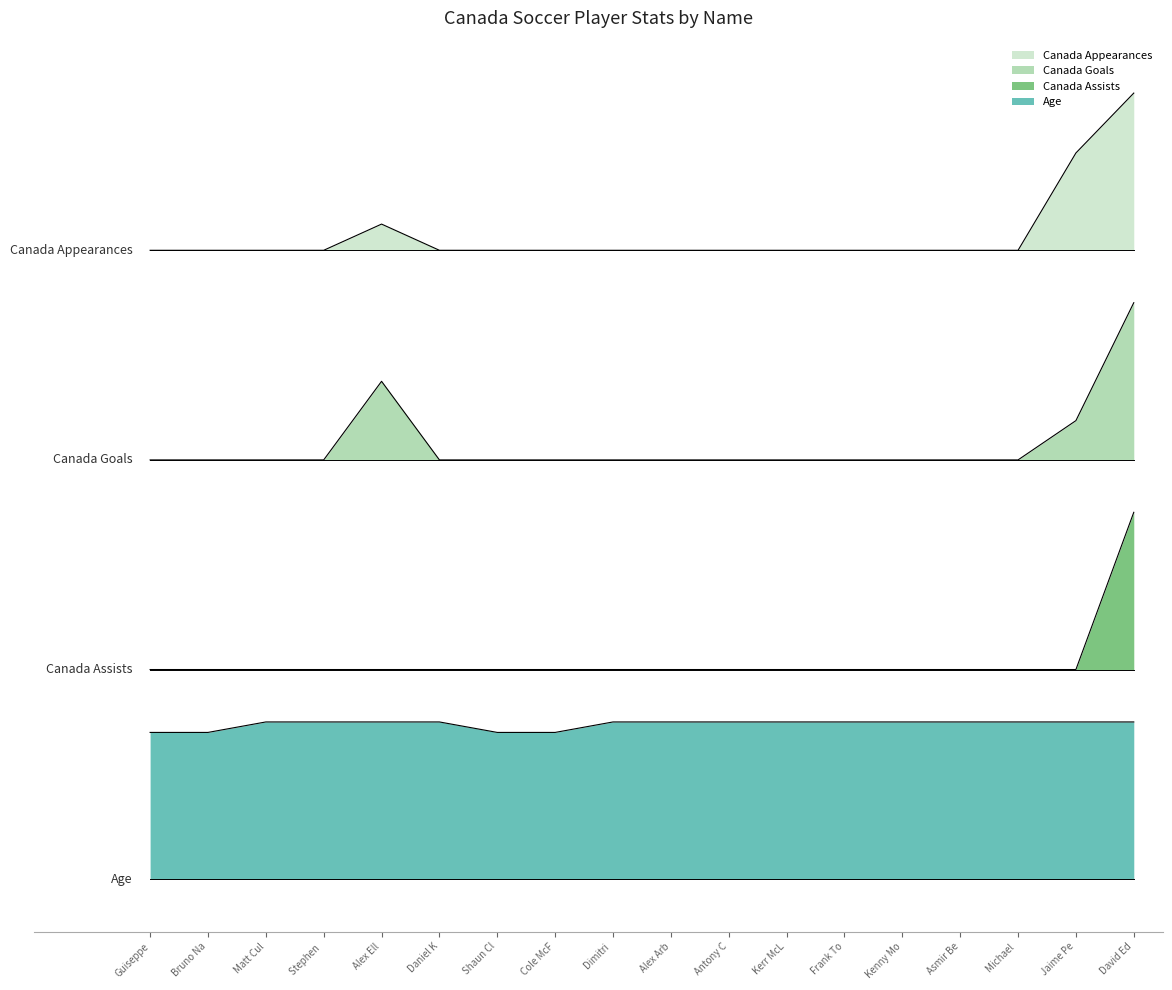

Which category has the lowest value in the Canada Appearances series?

Guiseppe